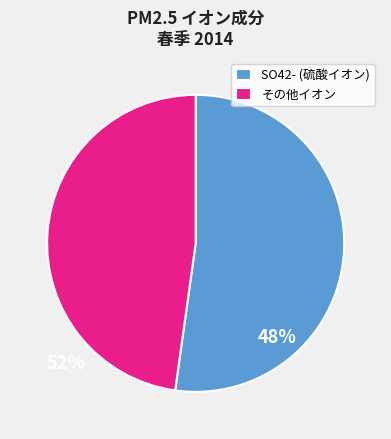

Is there a majority slice in this chart?

Yes